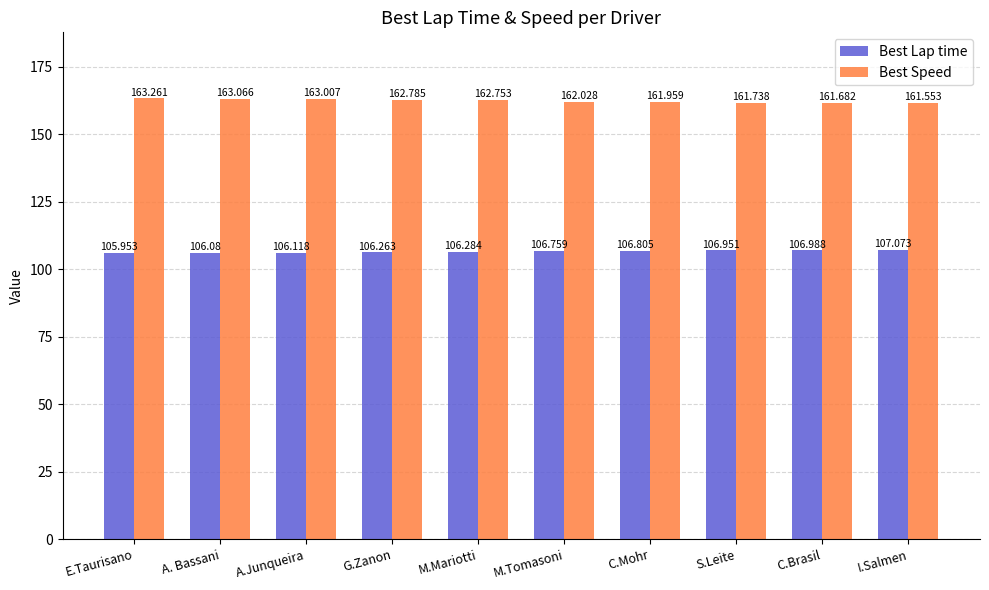

Rank the series by their maximum value, from lowest to highest.

Best Lap time, Best Speed